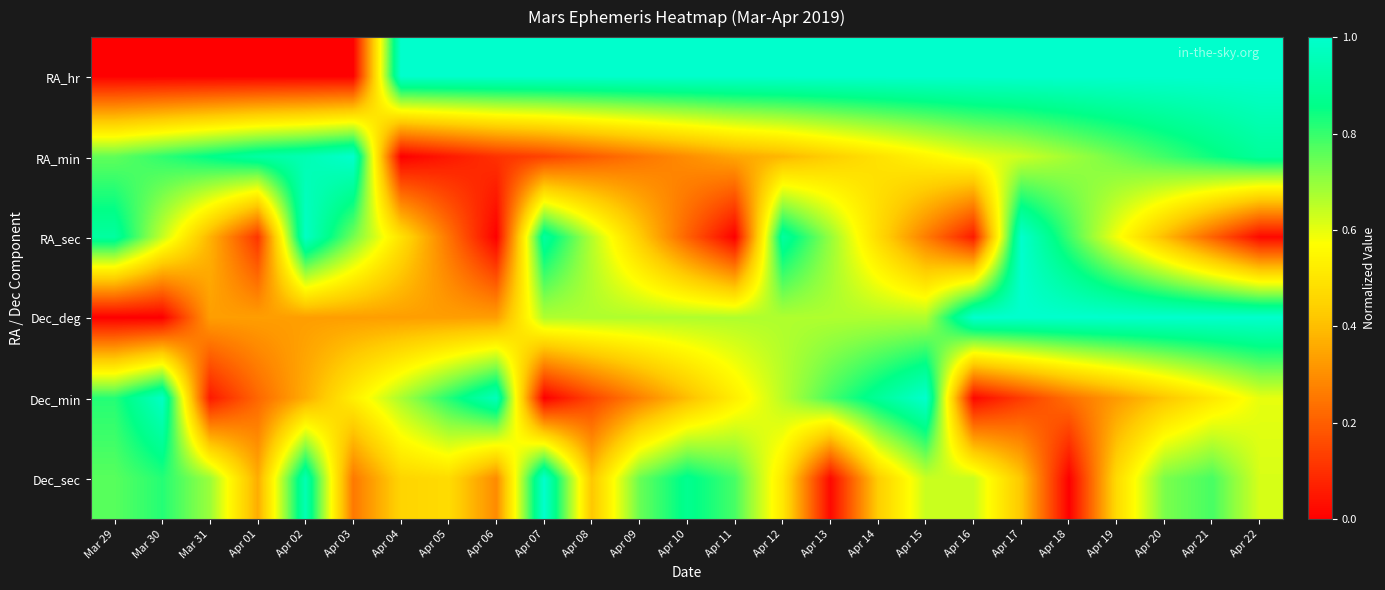

At which category is the sum across all series the highest?

Apr 21